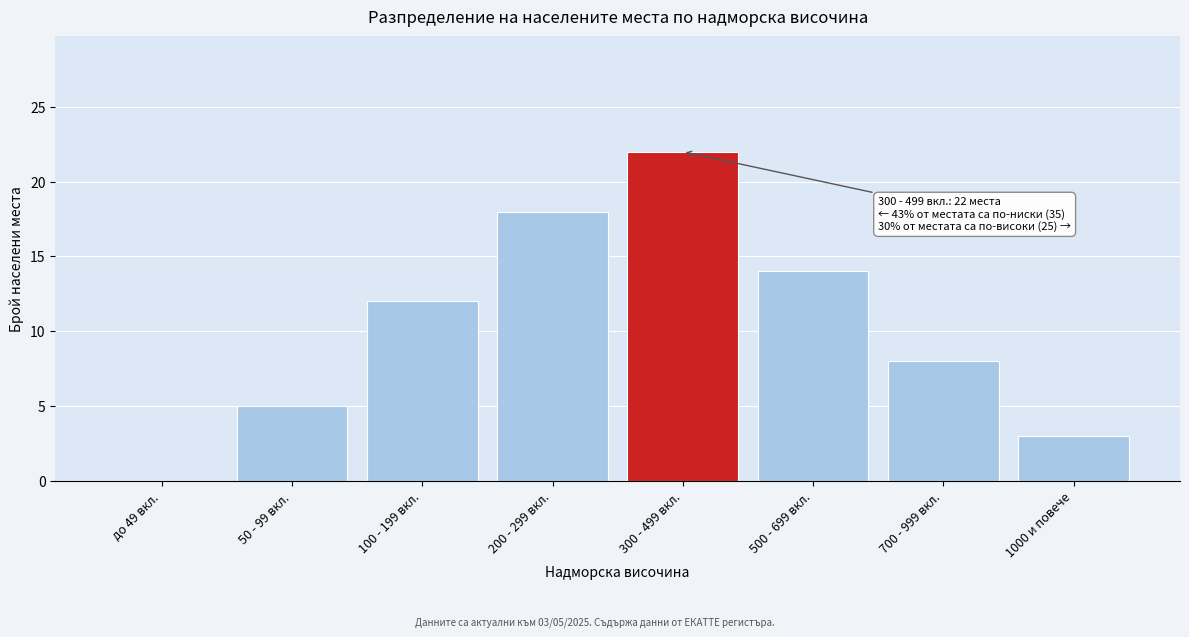

Reading left to right, extract all data points from this chart.

до 49 вкл.=0	50 - 99 вкл.=5	100 - 199 вкл.=12	200 - 299 вкл.=18	300 - 499 вкл.=22	500 - 699 вкл.=14	700 - 999 вкл.=8	1000 и повече=3